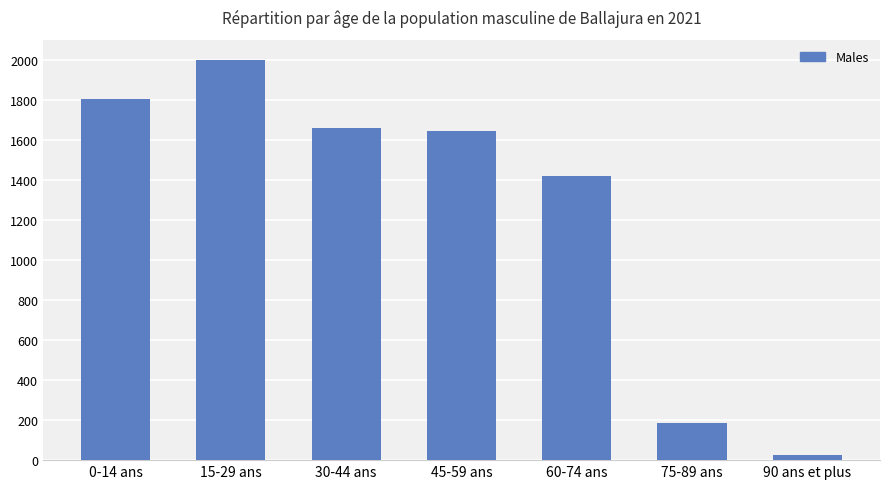

Approximately how many times larger is the value at 45-59 ans compared to 15-29 ans?

0.8